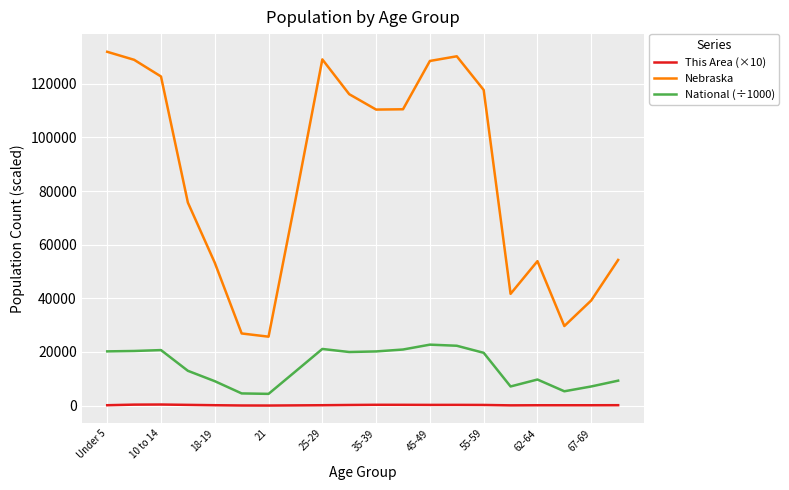

True or false: Nebraska and This Area (×10) intersect in this chart.

False